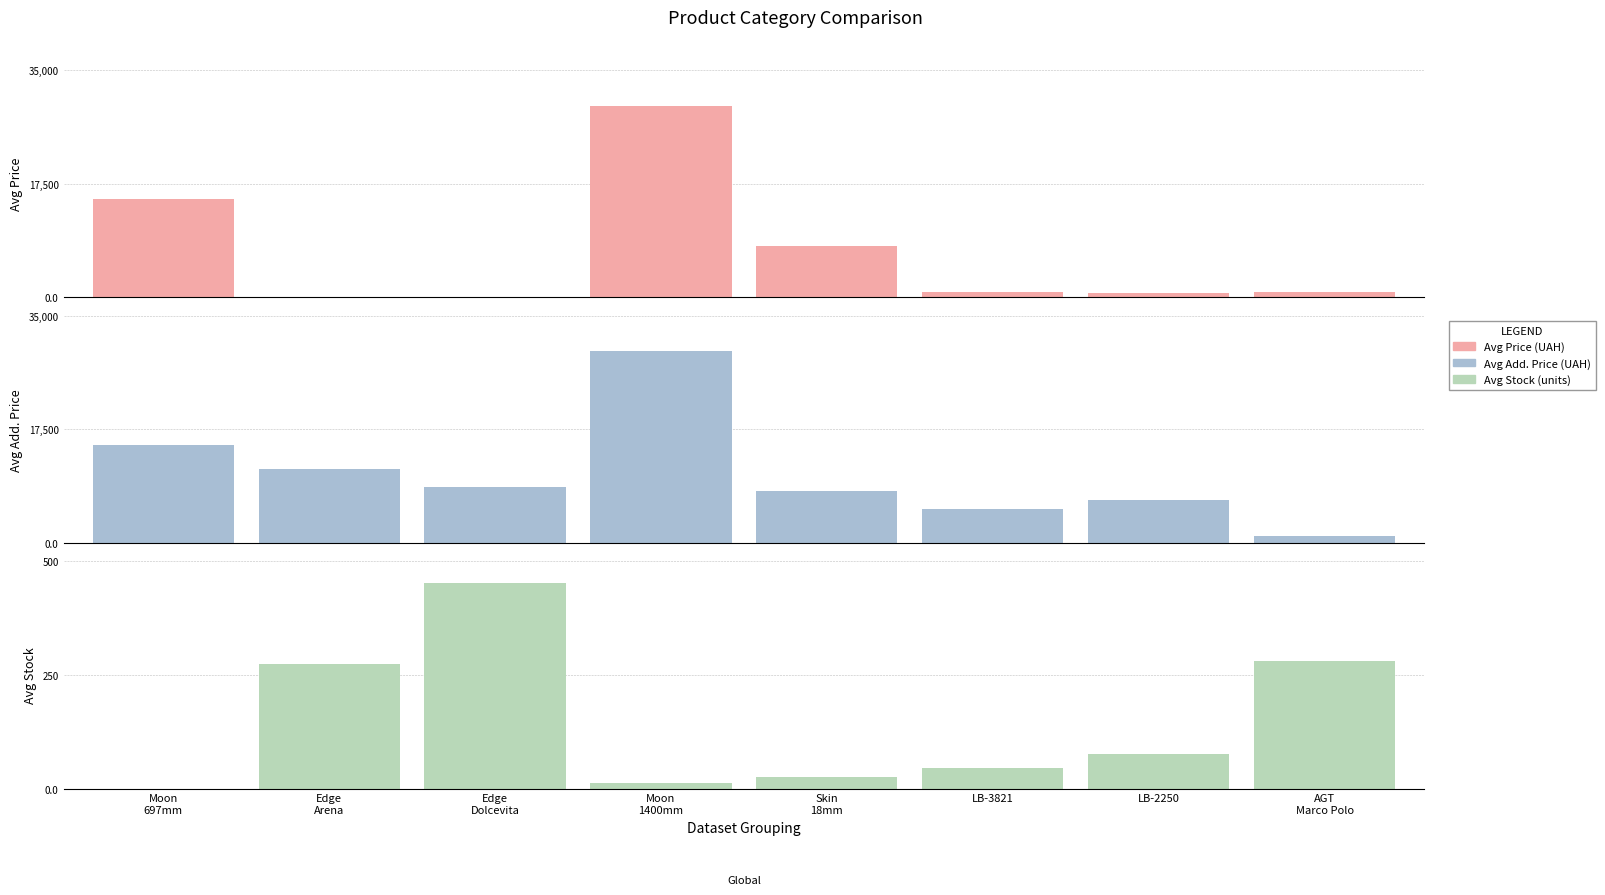

Which series has the largest total across all categories?

Avg Add. Price